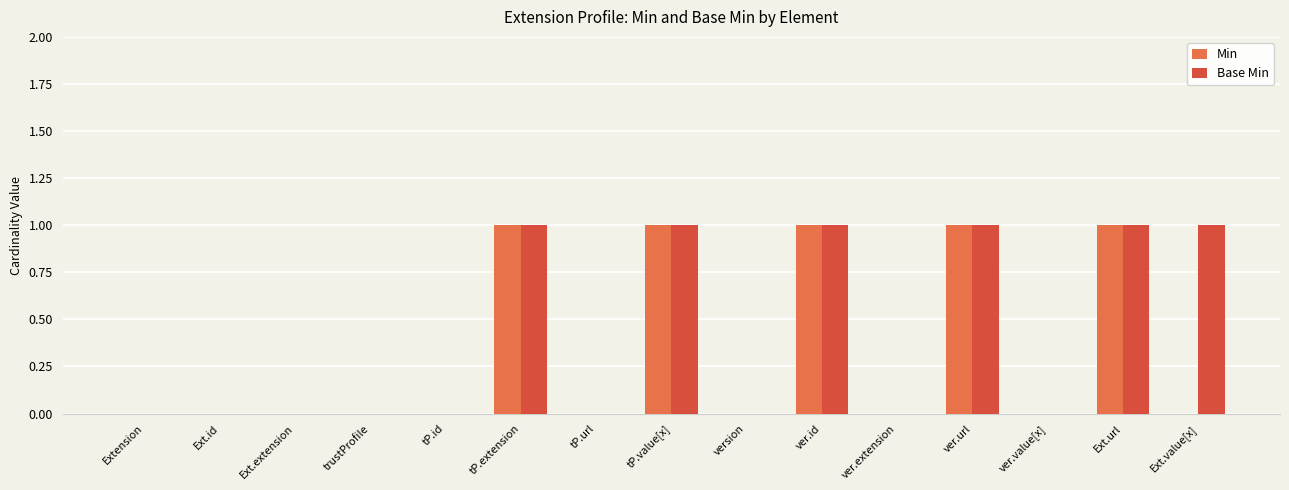

What is the sum of all Min values?

5